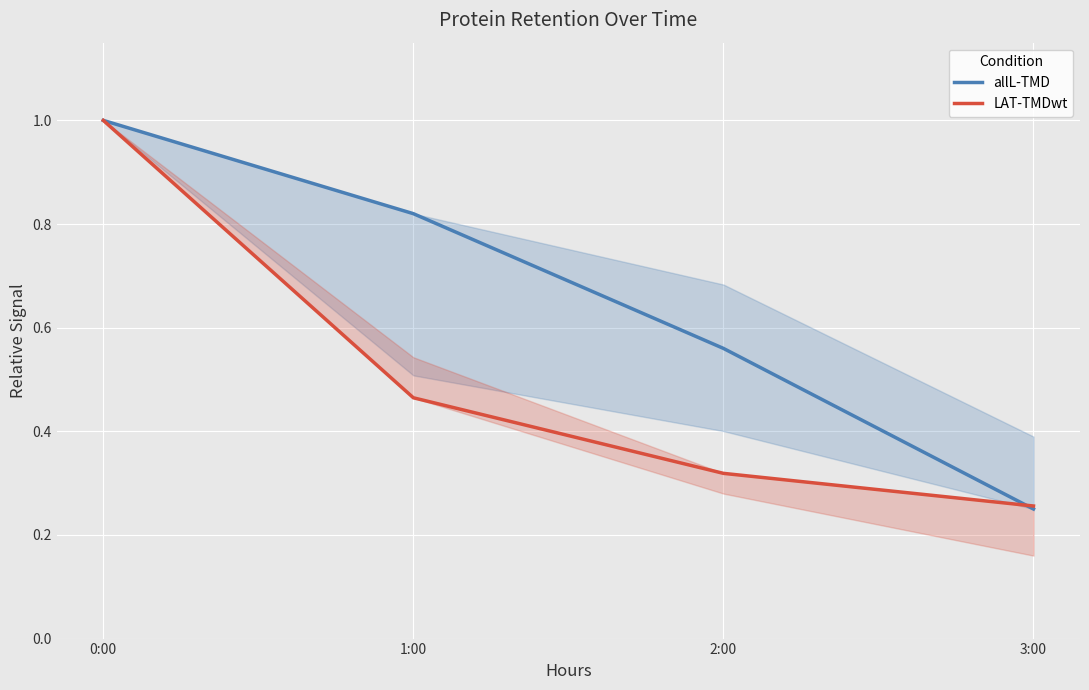

Which series ends up on top after the final intersection of LAT-TMDwt and allL-TMD?

LAT-TMDwt